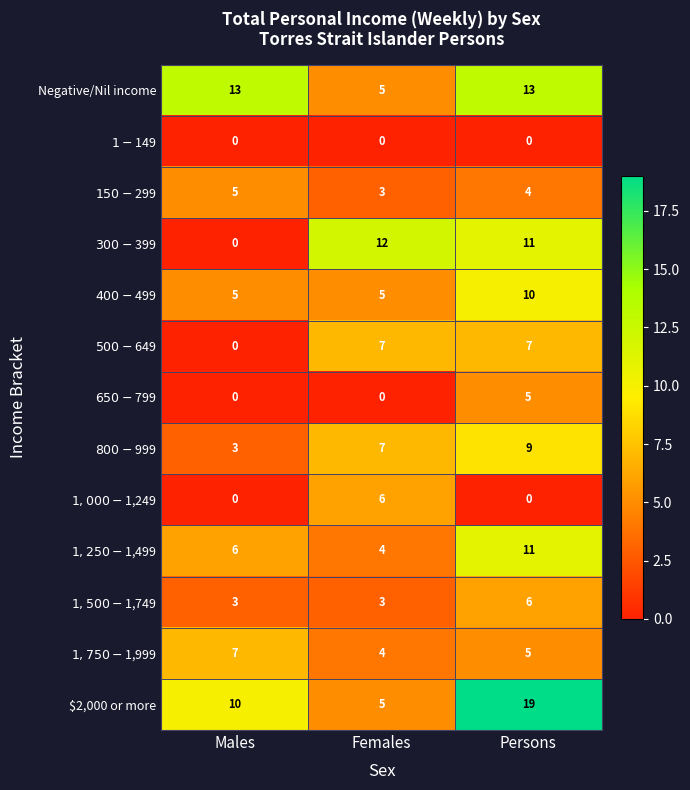

The value of $2,000 or more at Females is 2. True or false?

False